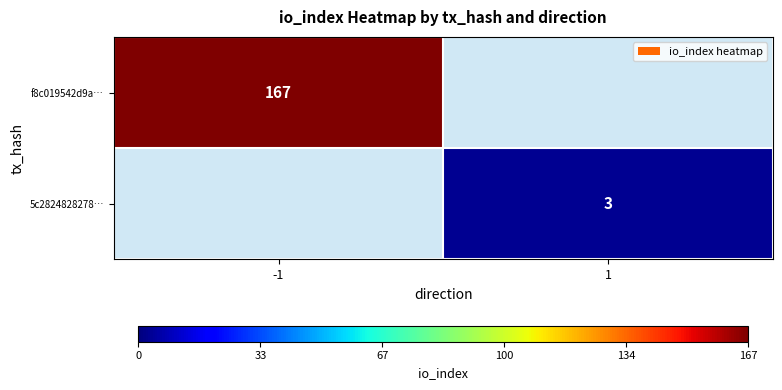

Which label corresponds to the largest value in the chart?

-1